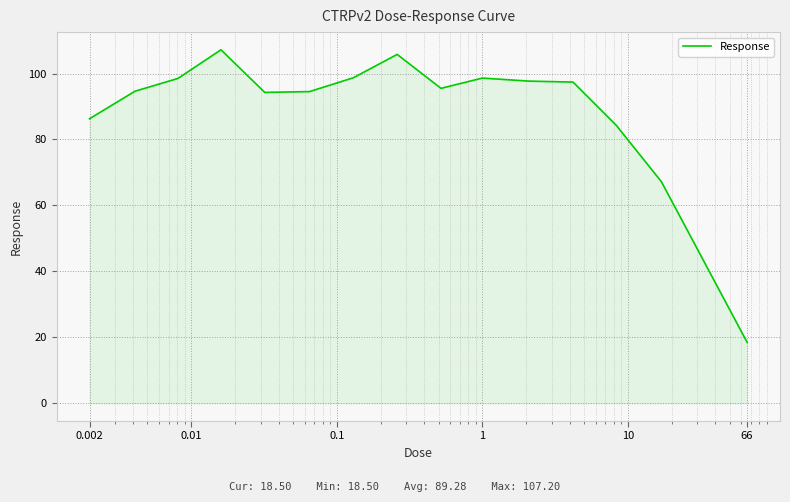

Does the chart have visible grid lines?

Yes